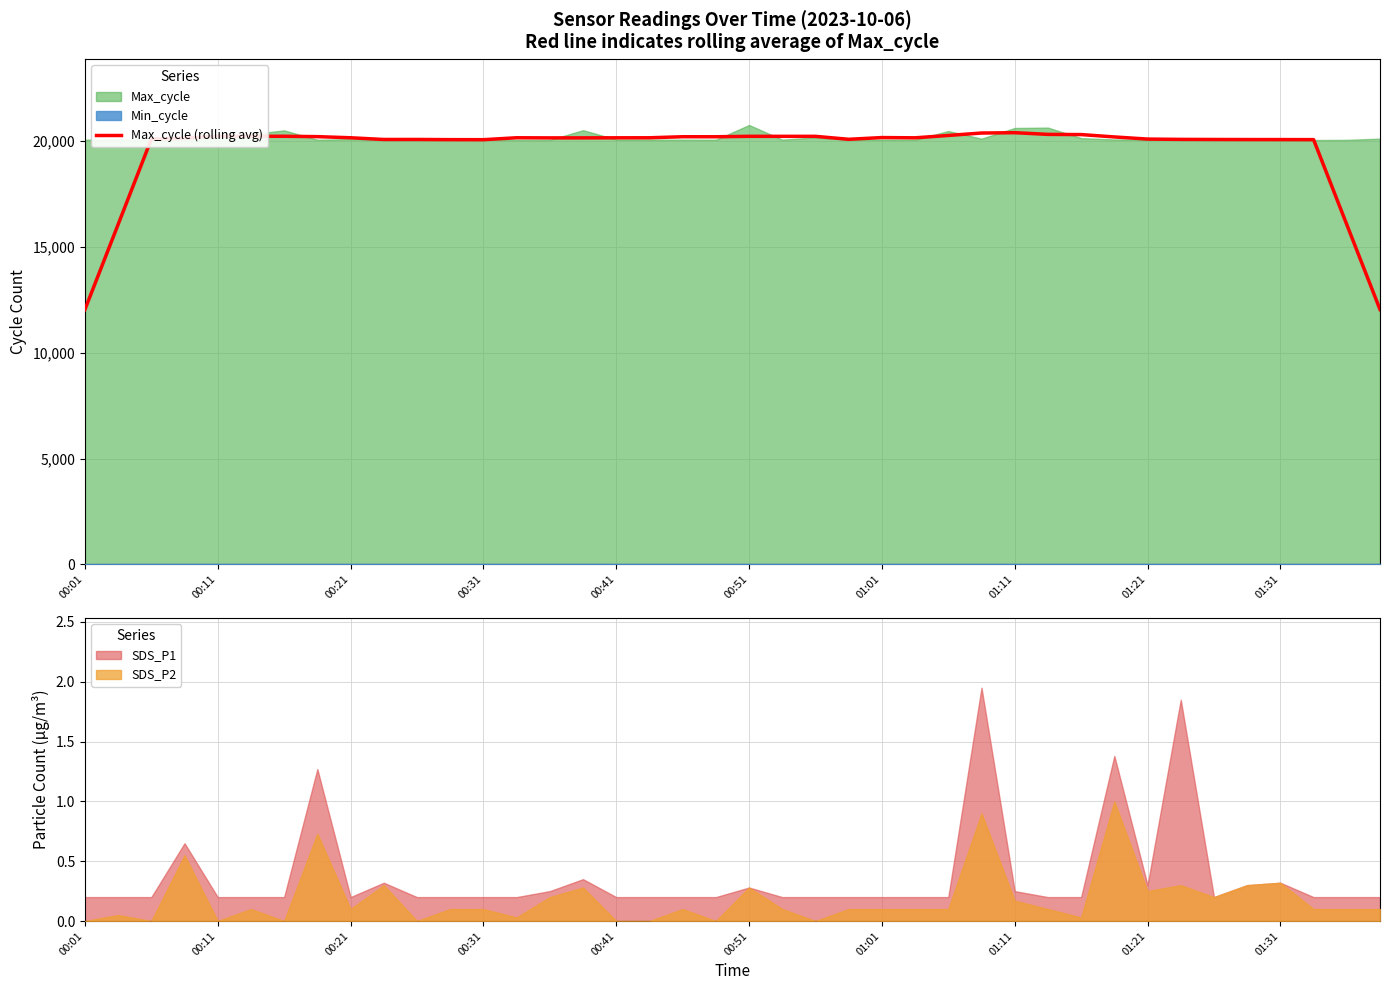

What is the maximum value for Max_cycle (rolling avg)?

20376.4